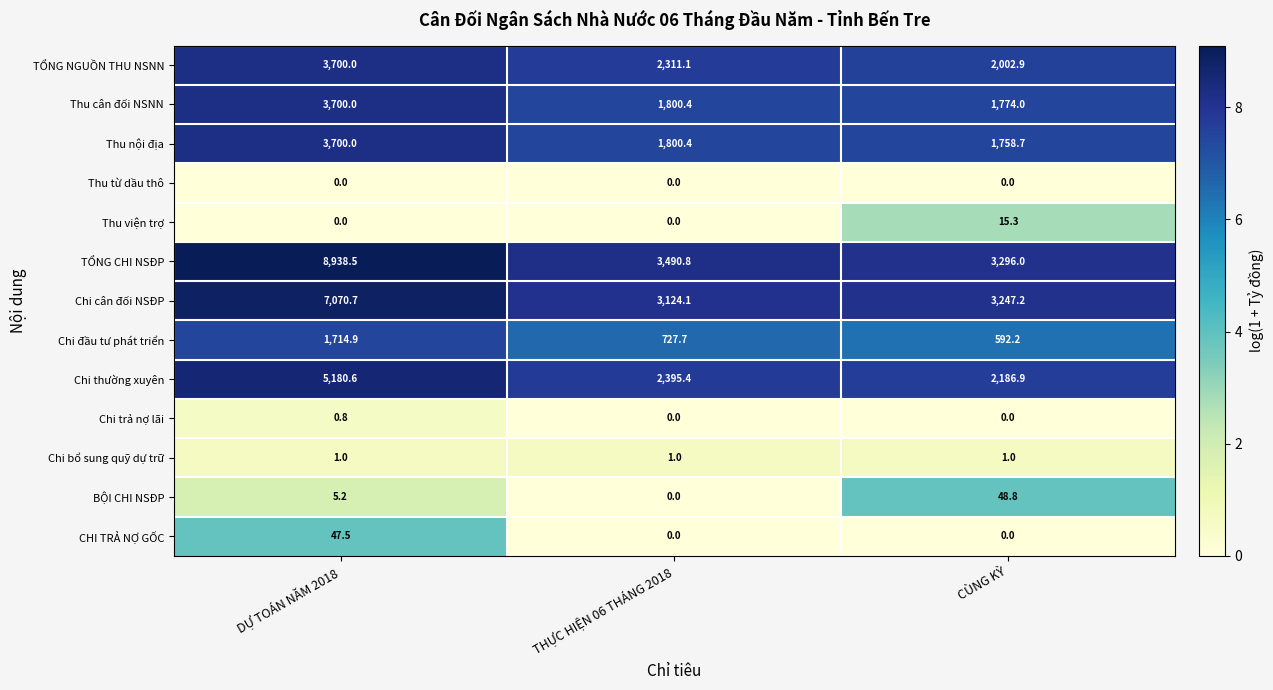

Which series has the largest range (max minus min)?

TỔNG CHI NSĐP